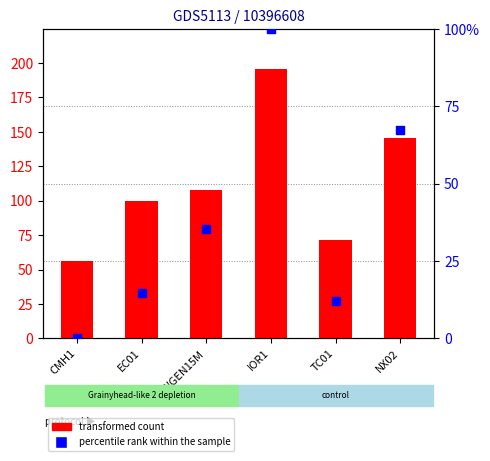

At which category is the sum across all series the highest?

IOR1